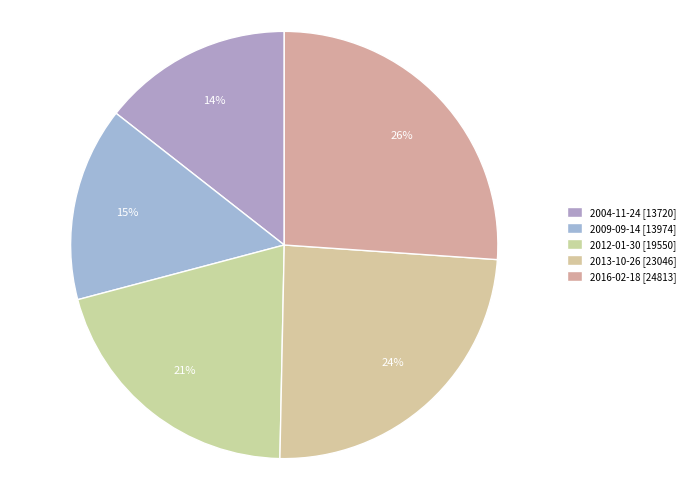

Is the sum of 2004-11-24 and 2012-01-30 greater than half?

No